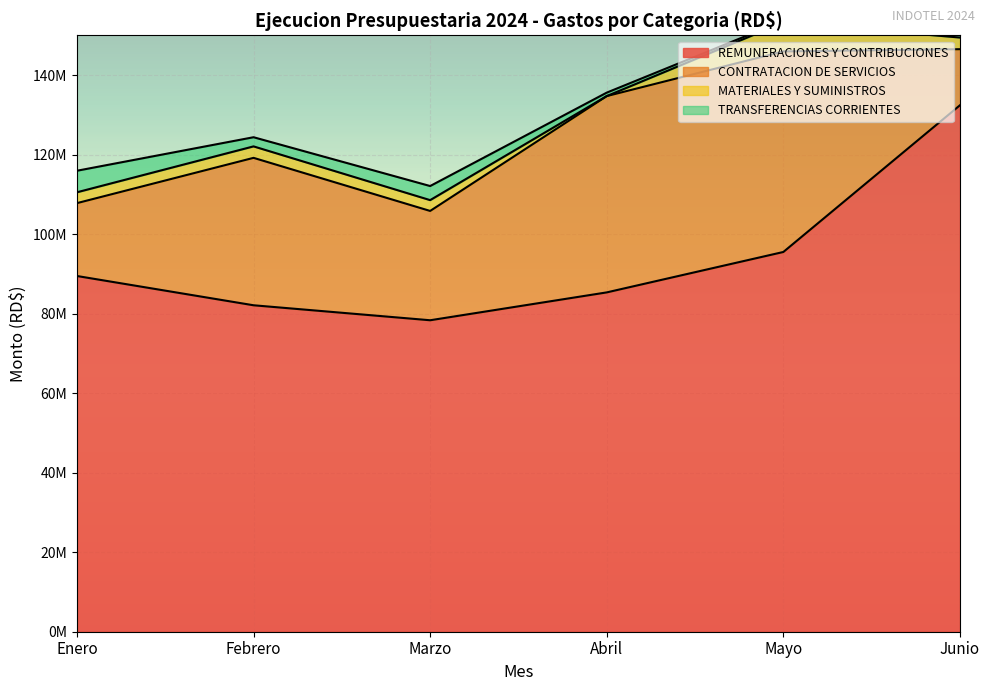

Which series has the widest spread of values?

REMUNERACIONES Y CONTRIBUCIONES